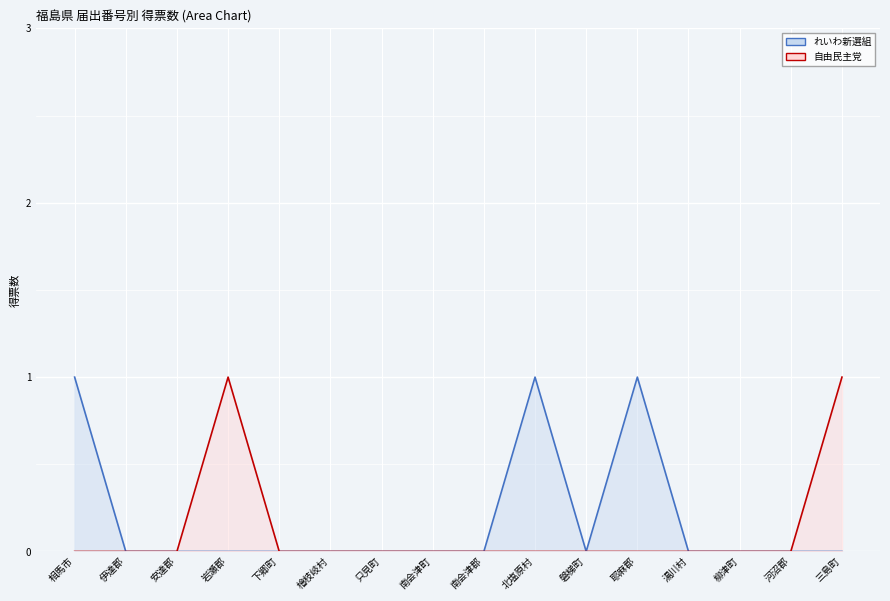

True or false: れいわ新選組 has more than 1 interior local peaks.

True